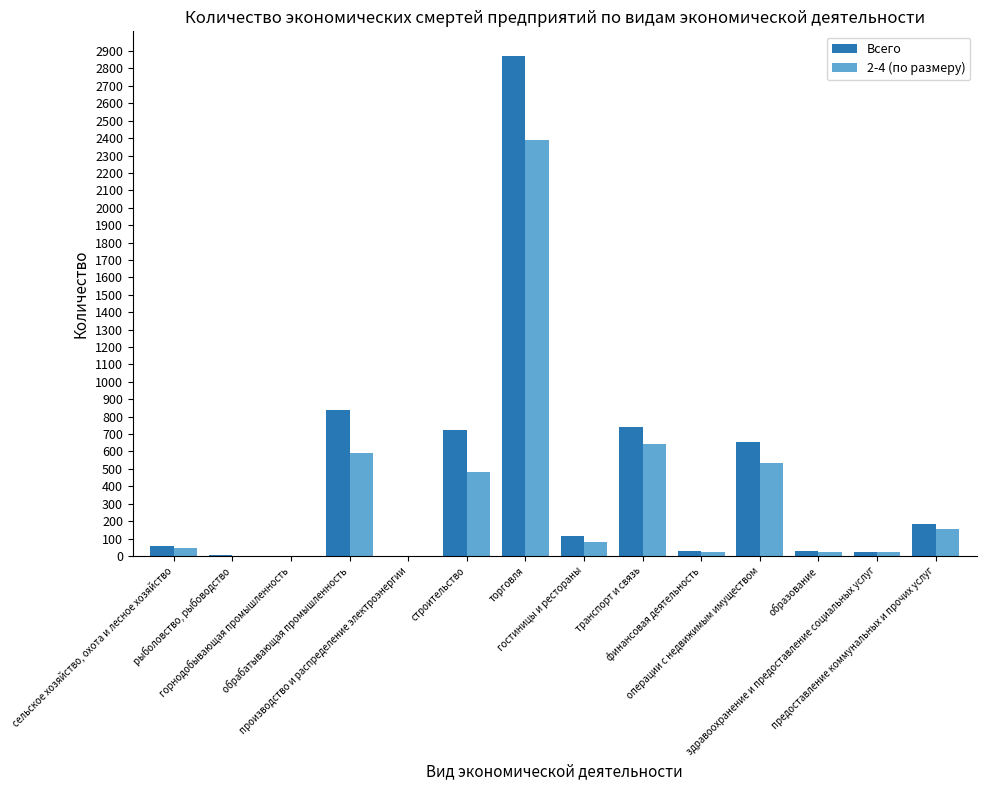

What are all the series names shown in the legend?

Всего, 2-4 (по размеру)